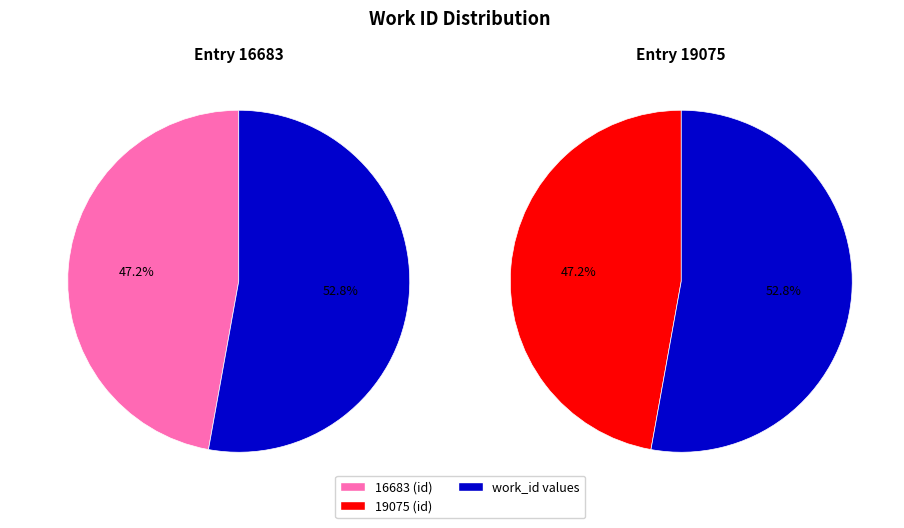

Which has a higher value, 16683 or 19075?

19075